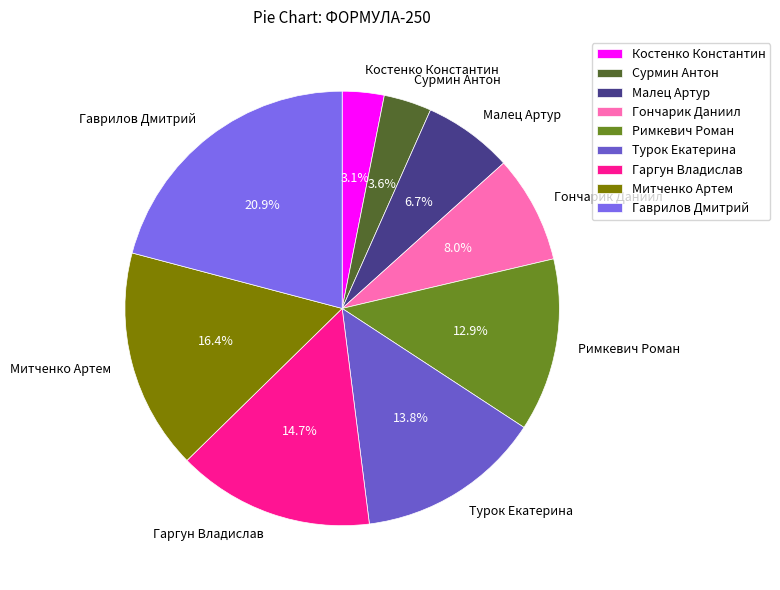

To the nearest percent, what percentage of the pie is Митченко Артем?

16%